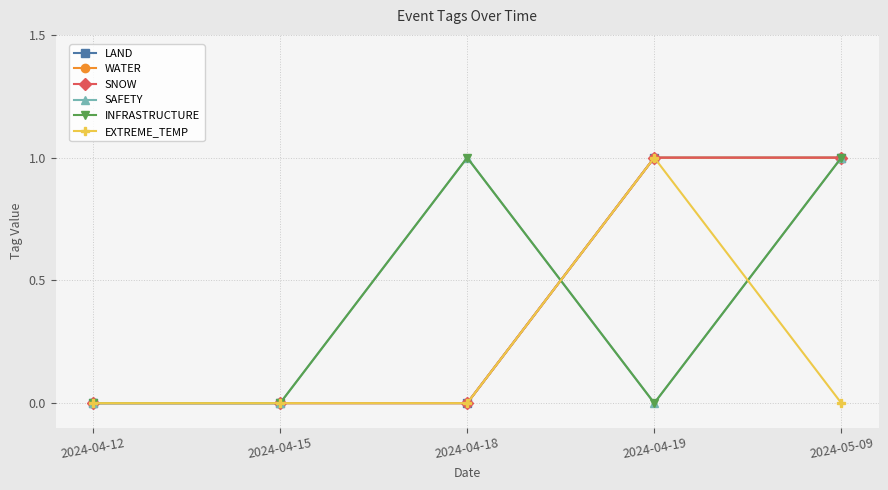

What are all the series names shown in the legend?

LAND, WATER, SNOW, SAFETY, INFRASTRUCTURE, EXTREME_TEMP